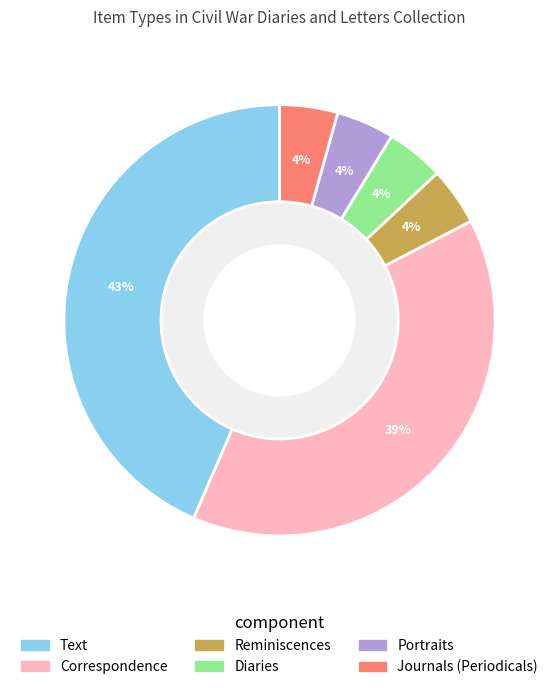

How many slices are in this pie chart?

6